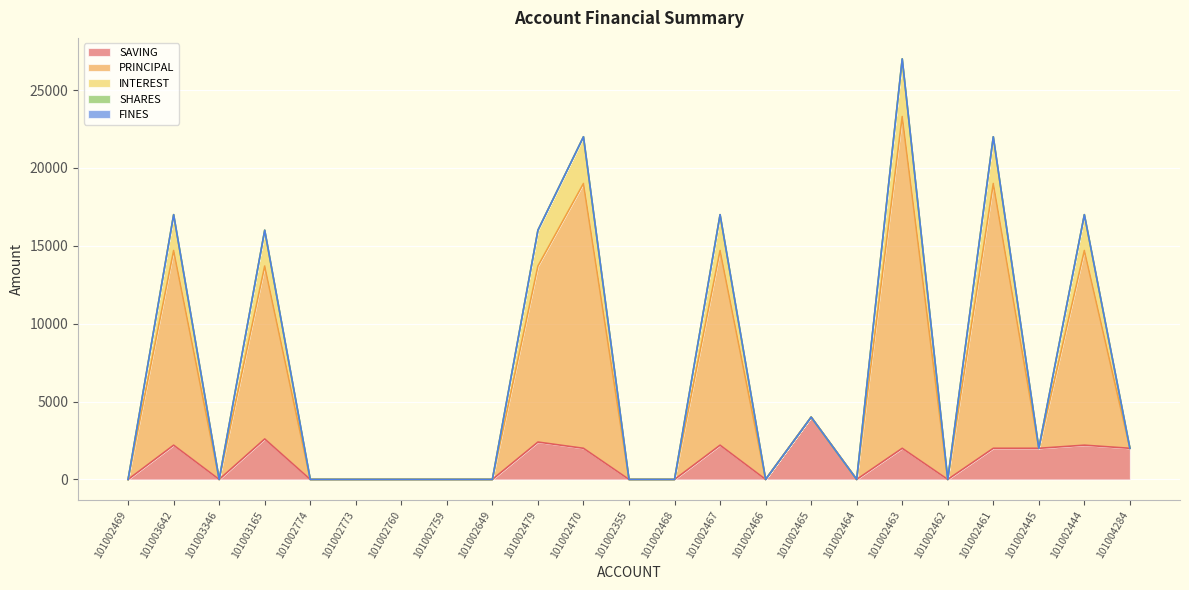

Which series has the largest range (max minus min)?

PRINCIPAL